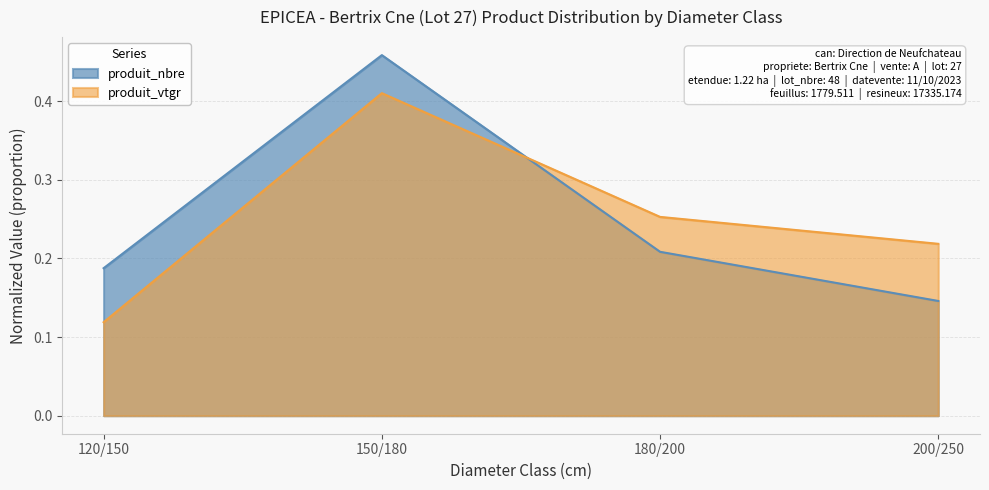

Which series ends up on top after the final intersection of produit_vtgr and produit_nbre?

produit_vtgr